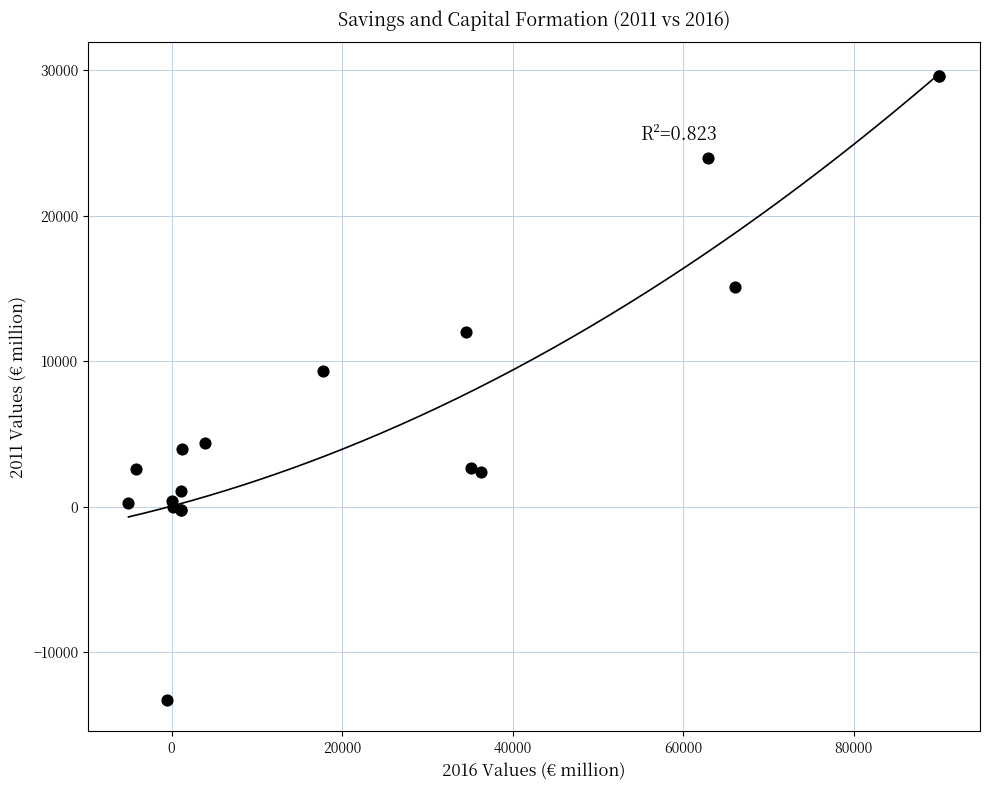

What Y value in the scatter plot is closest to 8160?

9341.7